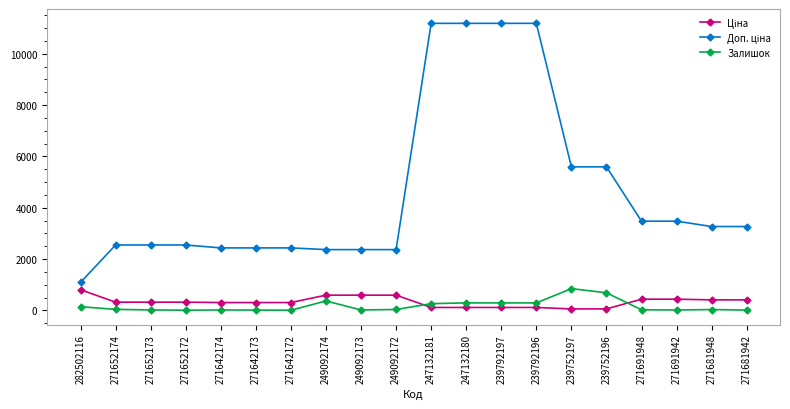

What is the difference between the maximum and minimum values in the Залишок series?

840.0